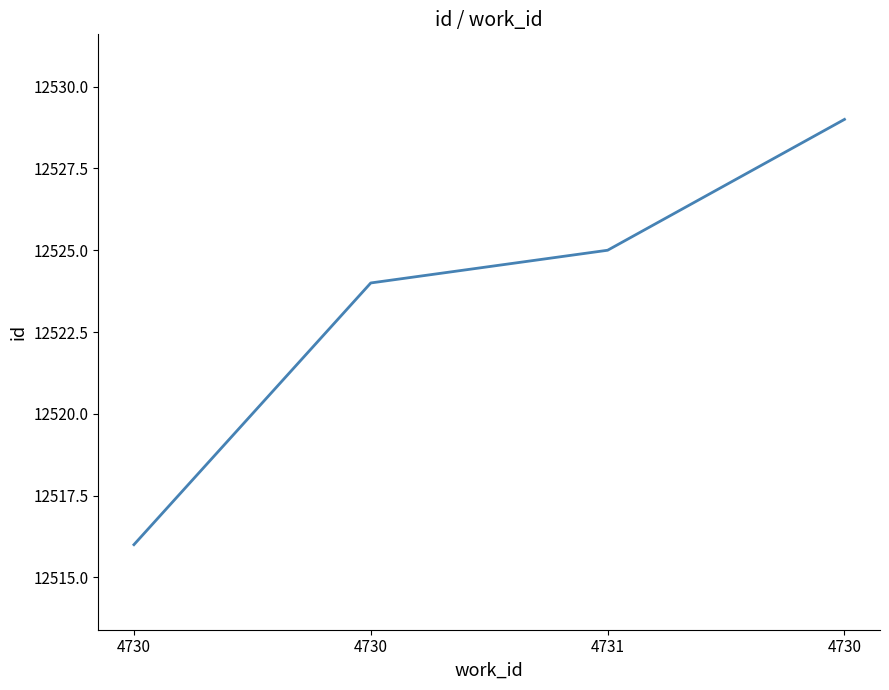

What is the maximum value shown in the chart?

12529